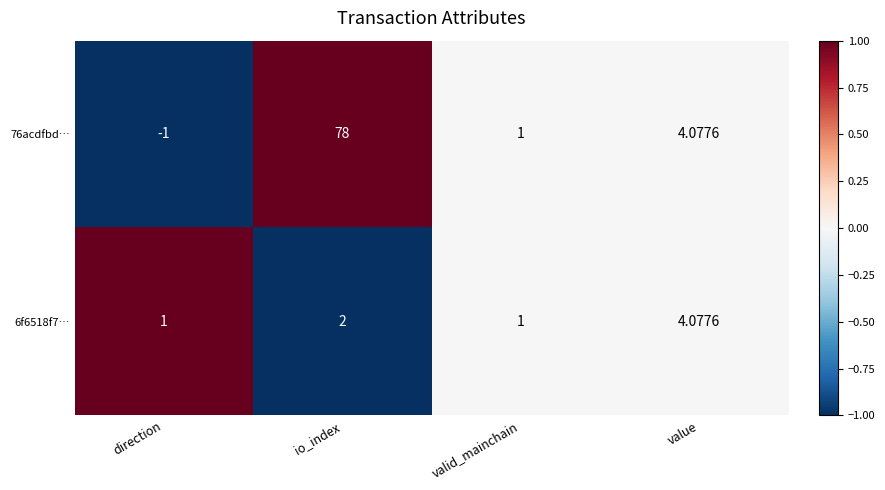

Where does the 76acdfbd… series first go above 4?

io_index